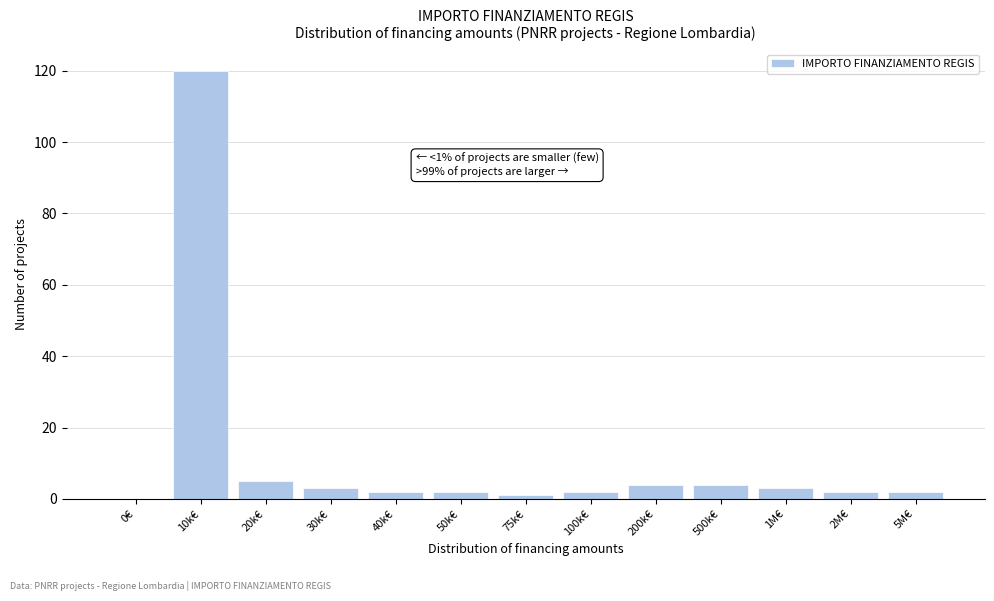

Reading left to right, extract all data points from this chart.

0€=0	10k€=120	20k€=5	30k€=3	40k€=2	50k€=2	75k€=1	100k€=2	200k€=4	500k€=4	1M€=3	2M€=2	5M€=2